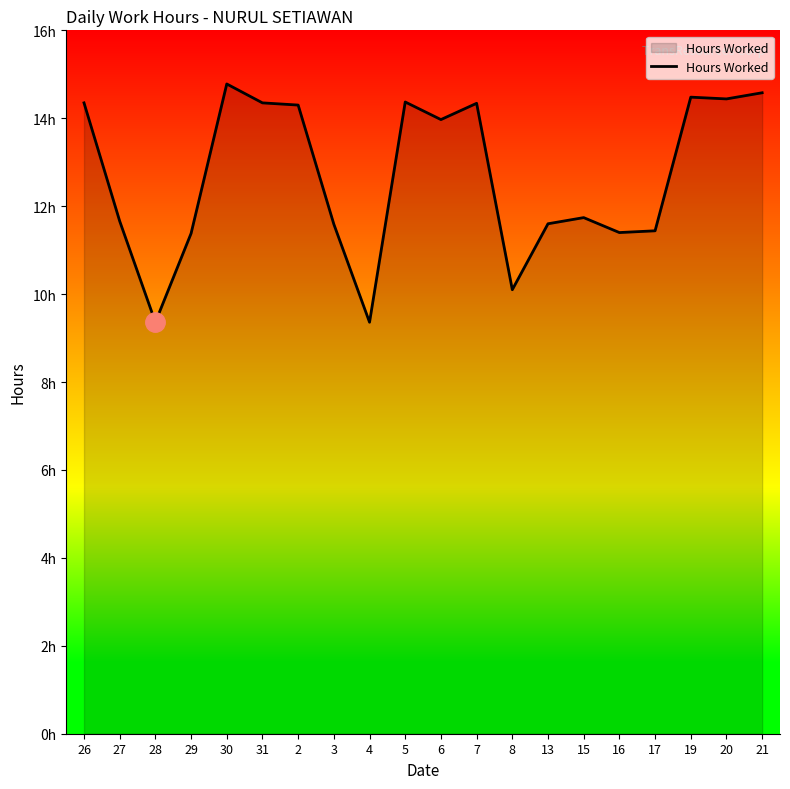

Does the chart have visible grid lines?

No